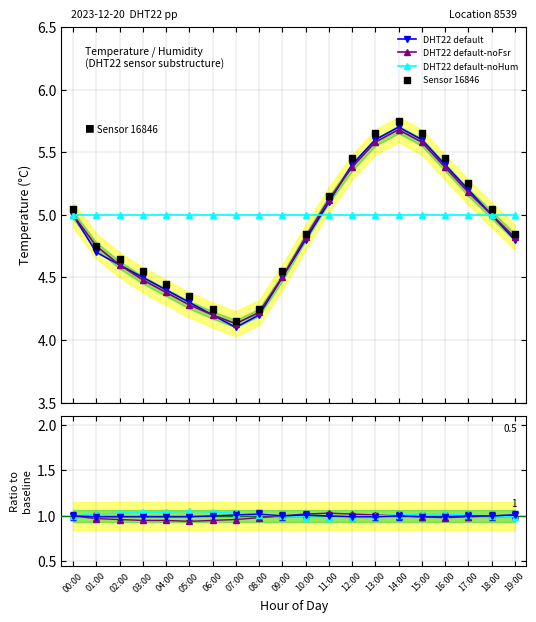

Which series reaches the minimum Y coordinate?

DHT22 default-noFsr